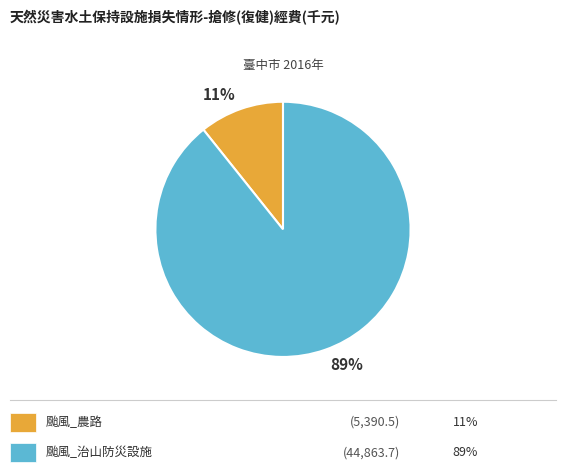

Does any single category account for the majority?

Yes